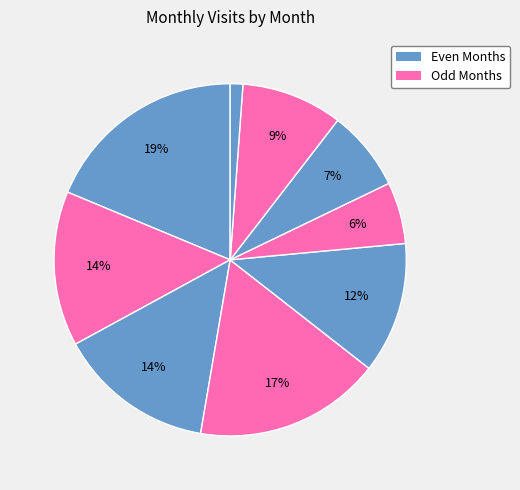

How many slices are in this pie chart?

9